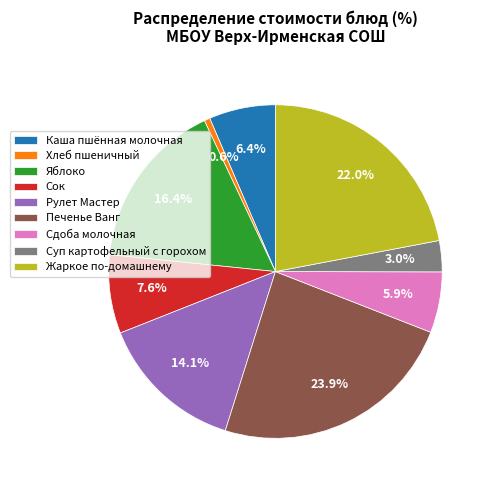

What portion of the pie excludes Хлеб пшеничный?

99.4%